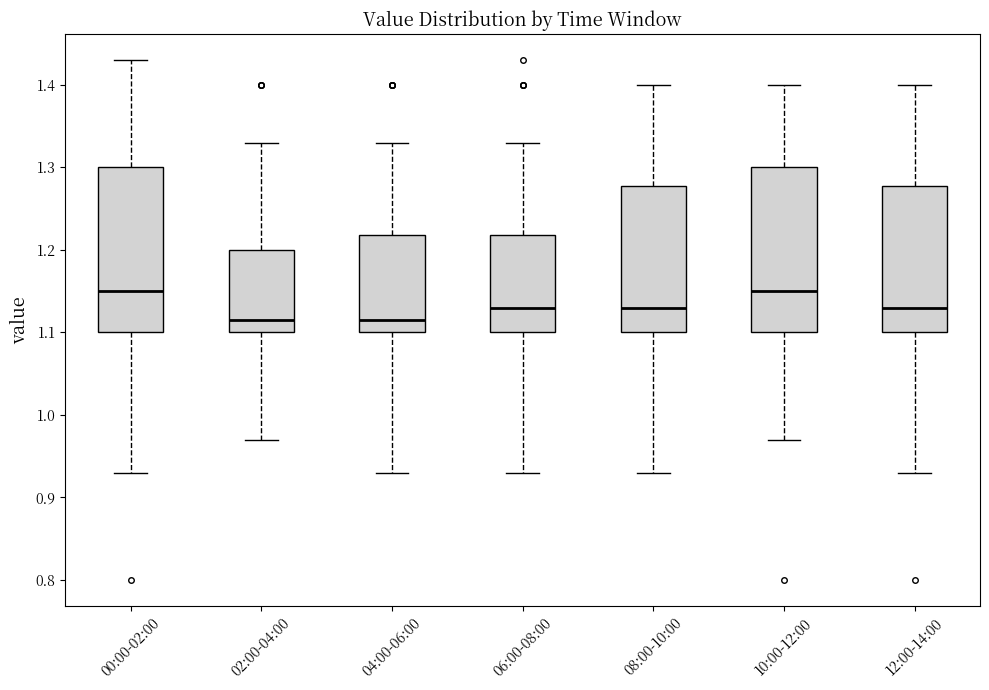

Reading left to right, transcribe this box plot: for each box, give where its median line is, the range the box spans, and where its two whiskers end, as read against the y-axis. The values are not printed on the chart, so give them approximately, as read against the axis.

00:00-02:00: median 1.15, box 1.10 to 1.30, whiskers 0.93 to 1.43
02:00-04:00: median 1.12, box 1.10 to 1.20, whiskers 0.97 to 1.33
04:00-06:00: median 1.12, box 1.10 to 1.22, whiskers 0.93 to 1.33
06:00-08:00: median 1.13, box 1.10 to 1.22, whiskers 0.93 to 1.33
08:00-10:00: median 1.13, box 1.10 to 1.28, whiskers 0.93 to 1.40
10:00-12:00: median 1.15, box 1.10 to 1.30, whiskers 0.97 to 1.40
12:00-14:00: median 1.13, box 1.10 to 1.28, whiskers 0.93 to 1.40